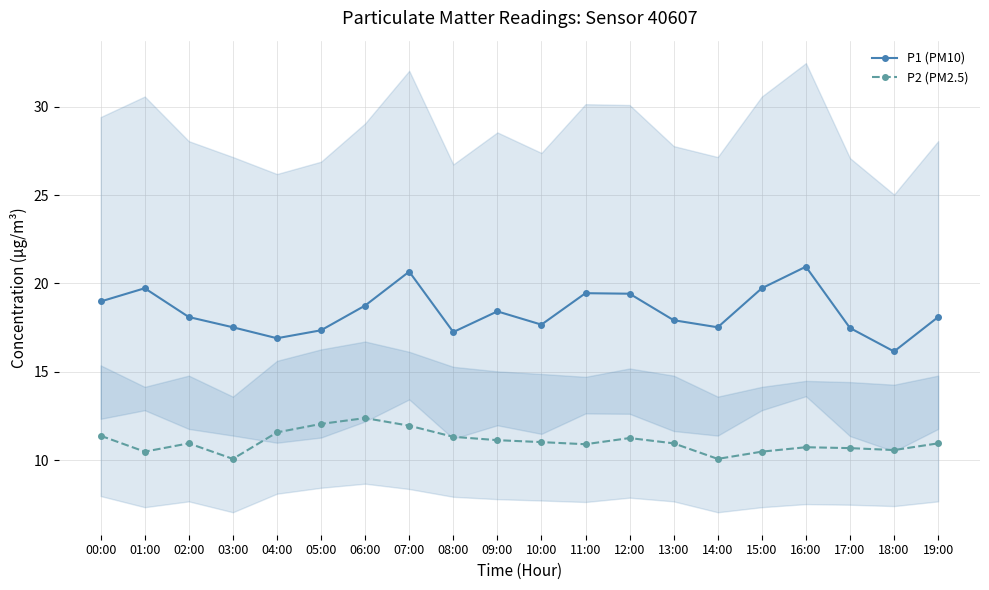

At which category is the sum across all series the highest?

07:00